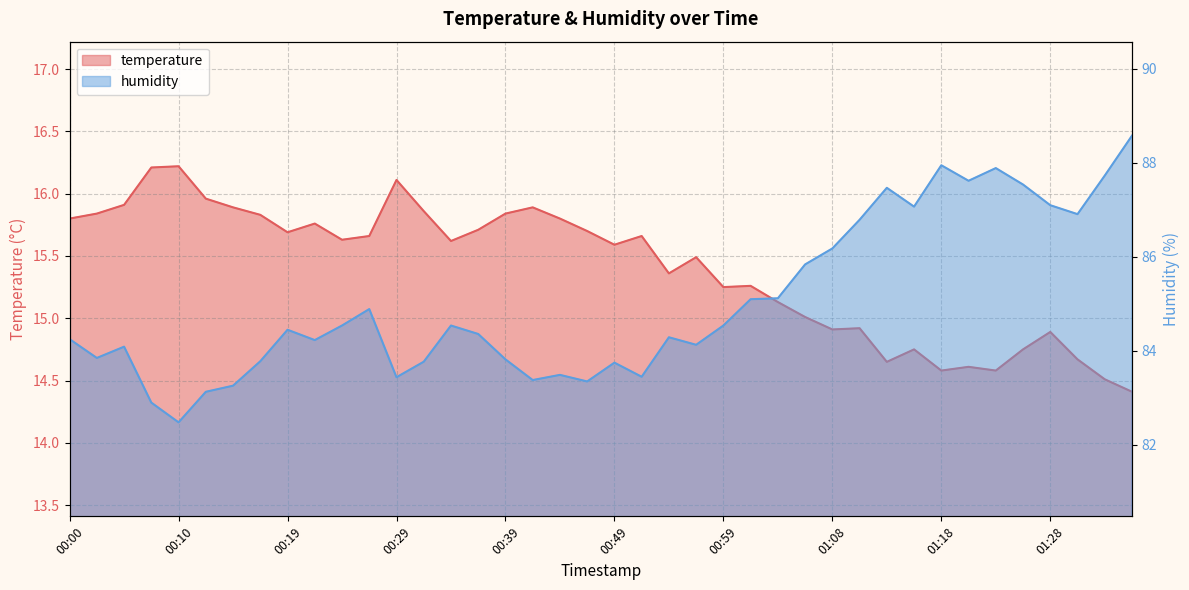

Reading left to right, transcribe all the data shown in this chart.

temperature: 00:00=15.8	00:02=15.8	00:05=15.9	00:07=16.2	00:10=16.2	00:12=16.0	00:15=15.9	00:17=15.8	00:19=15.7	00:22=15.8	00:24=15.6	00:27=15.7	00:29=16.1	00:32=15.9	00:34=15.6	00:36=15.7	00:39=15.8	00:41=15.9	00:44=15.8	00:46=15.7	00:49=15.6	00:51=15.7	00:54=15.4	00:56=15.5	00:59=15.2	01:01=15.3	01:04=15.1	01:06=15.0	01:08=14.9	01:11=14.9	01:13=14.7	01:16=14.8	01:18=14.6	01:21=14.6	01:23=14.6	01:25=14.8	01:28=14.9	01:30=14.7	01:33=14.5	01:35=14.4
humidity: 00:00=84.2	00:02=83.8	00:05=84.1	00:07=82.9	00:10=82.5	00:12=83.1	00:15=83.3	00:17=83.8	00:19=84.5	00:22=84.2	00:24=84.5	00:27=84.9	00:29=83.4	00:32=83.8	00:34=84.5	00:36=84.4	00:39=83.8	00:41=83.4	00:44=83.5	00:46=83.3	00:49=83.8	00:51=83.5	00:54=84.3	00:56=84.1	00:59=84.5	01:01=85.1	01:04=85.1	01:06=85.8	01:08=86.2	01:11=86.8	01:13=87.5	01:16=87.1	01:18=88.0	01:21=87.6	01:23=87.9	01:25=87.5	01:28=87.1	01:30=86.9	01:33=87.7	01:35=88.6